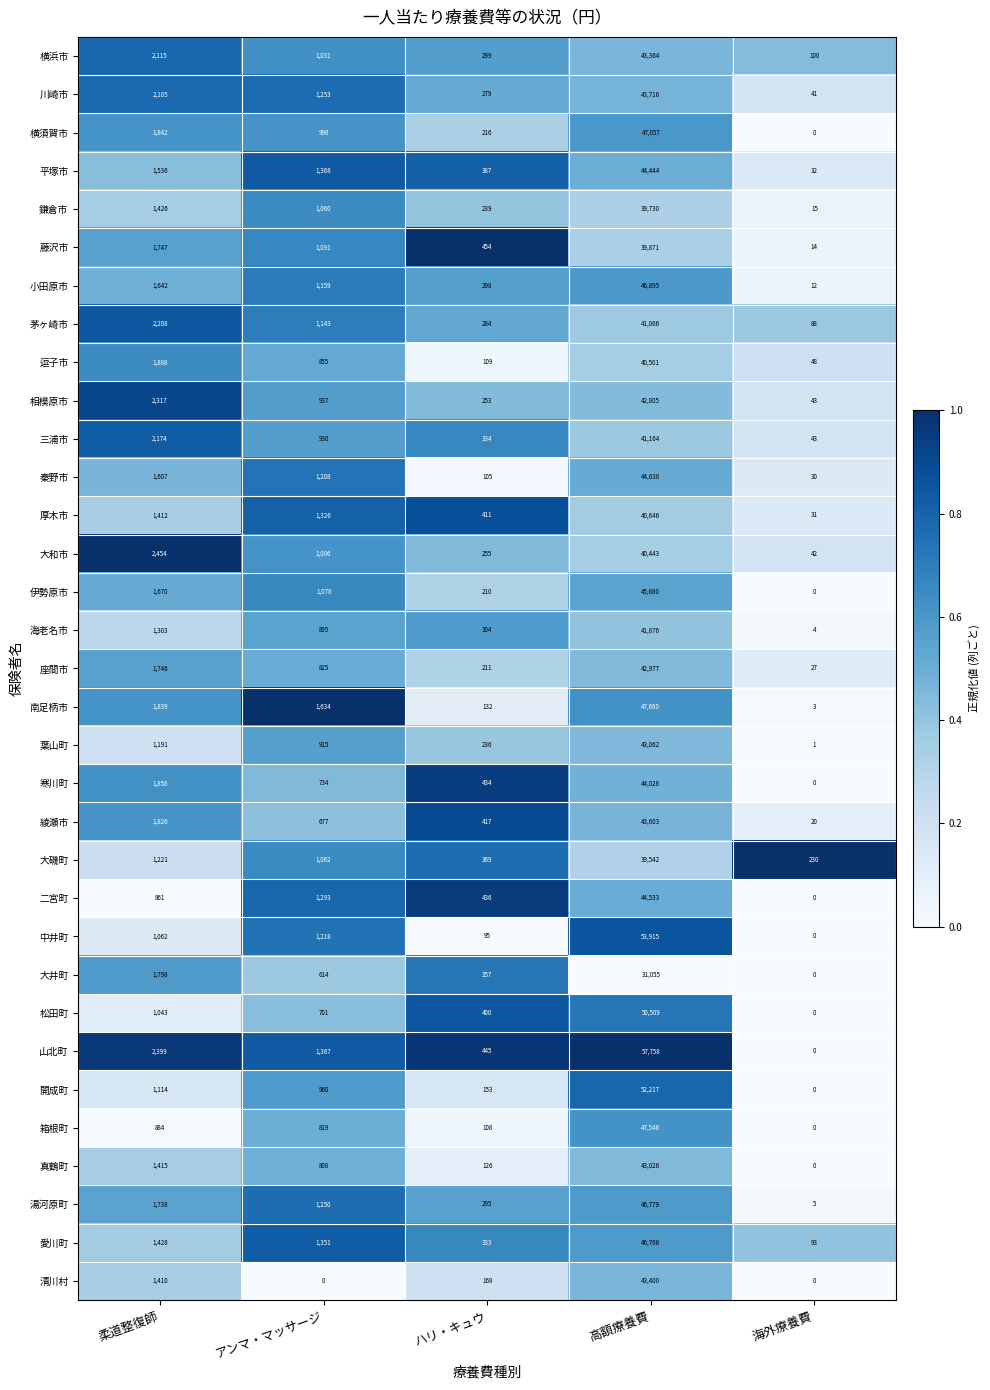

Read the 山北町 value at アンマ・マッサージ.

1367